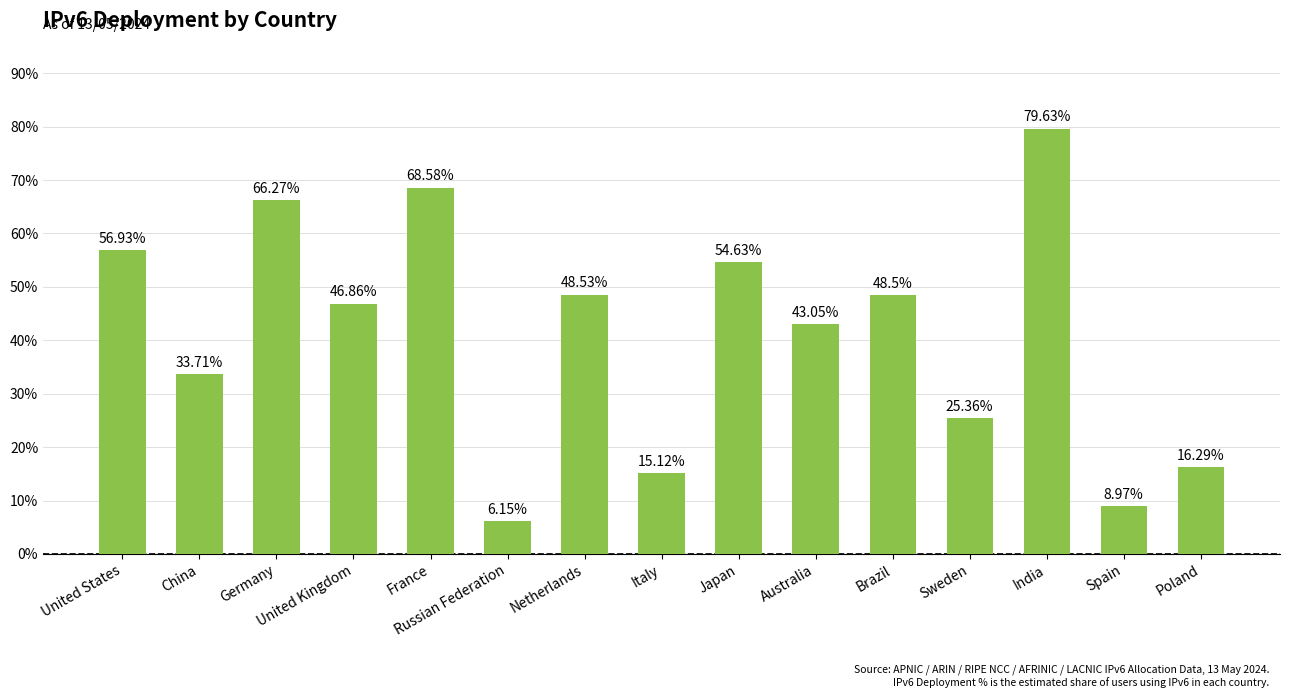

What is the maximum value shown in the chart?

79.6